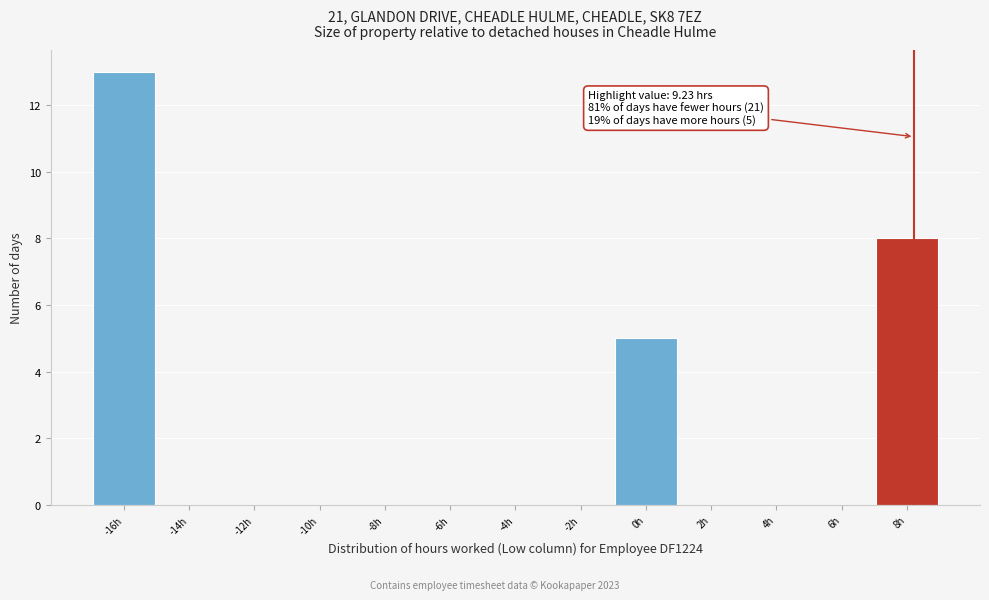

Reading left to right, list all the values displayed in this chart.

-16h=13	-14h=0	-12h=0	-10h=0	-8h=0	-6h=0	-4h=0	-2h=0	0h=5	2h=0	4h=0	6h=0	8h=8